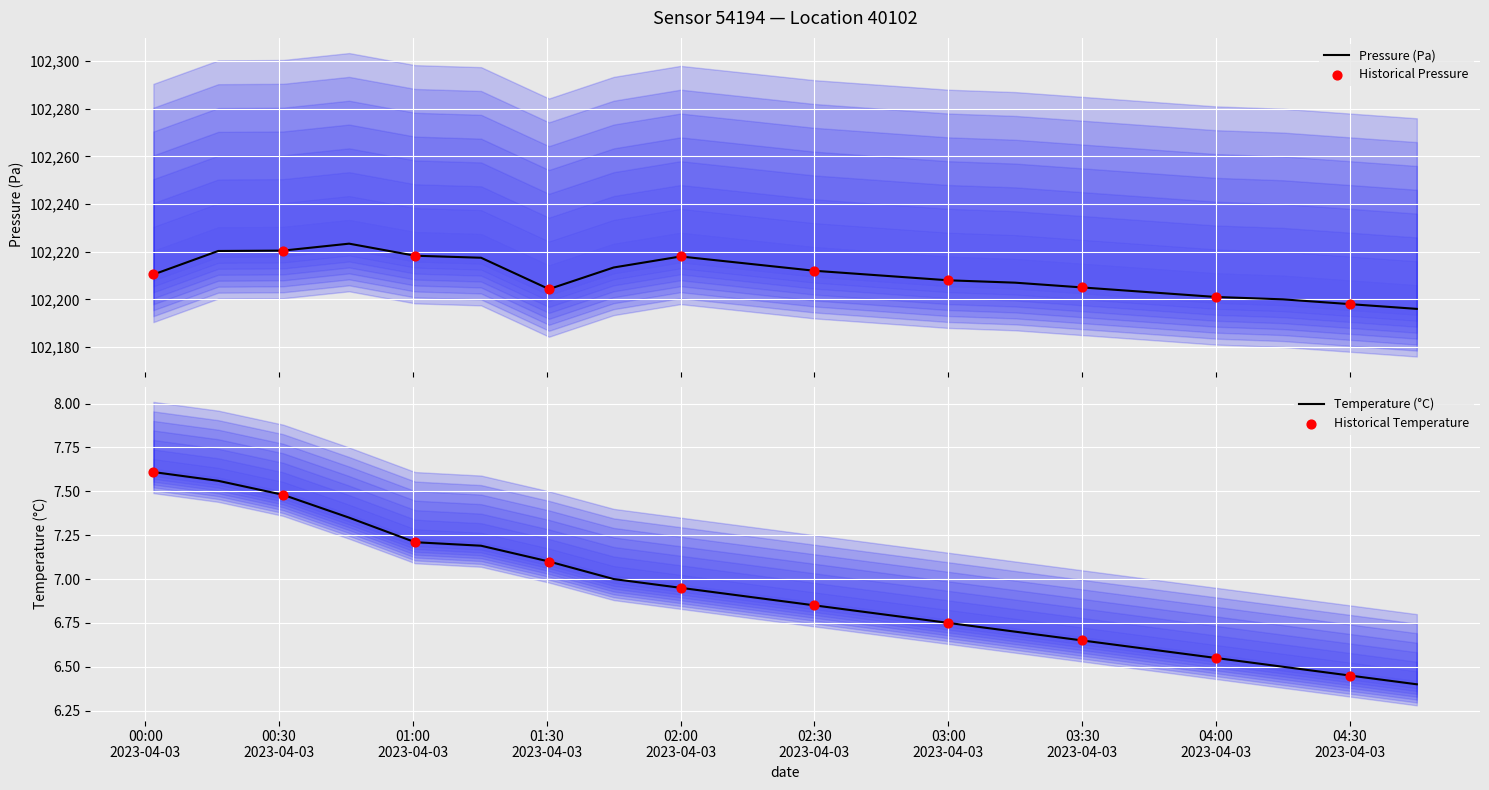

Which series reaches the minimum Y coordinate?

temperature